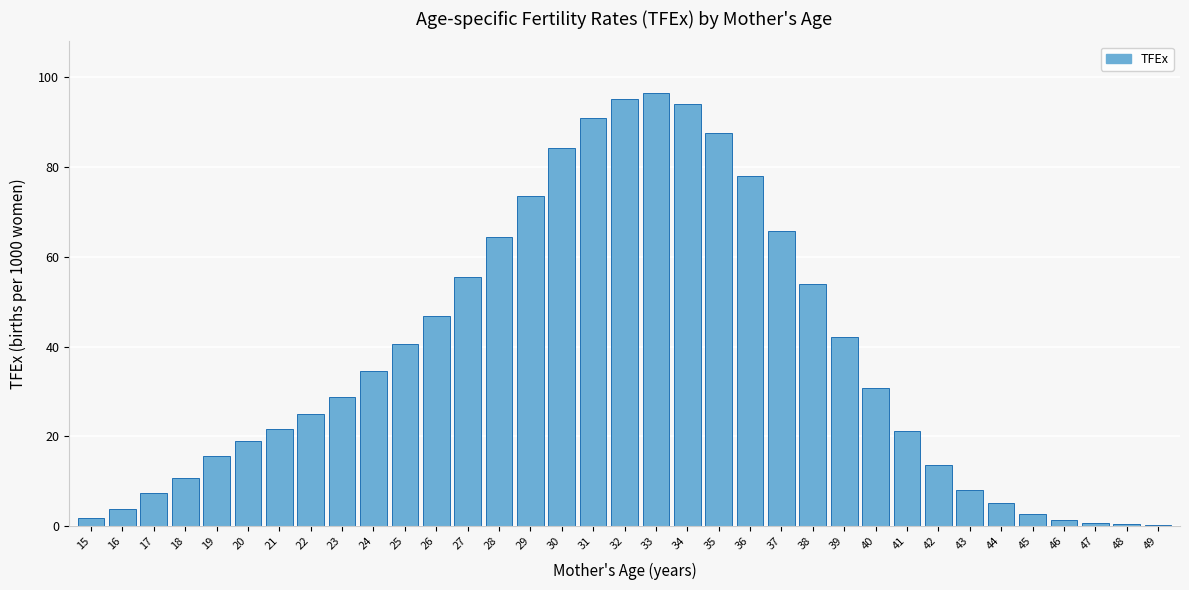

What is the sum of the values at 23 and 35?

116.3